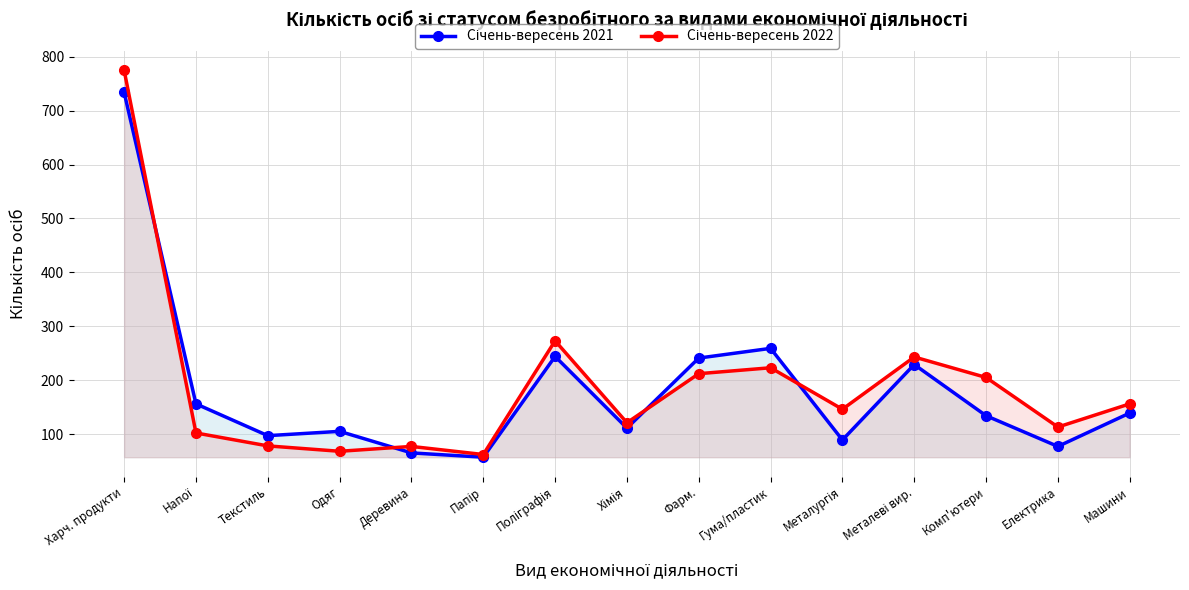

How many lines are shown in the chart?

2